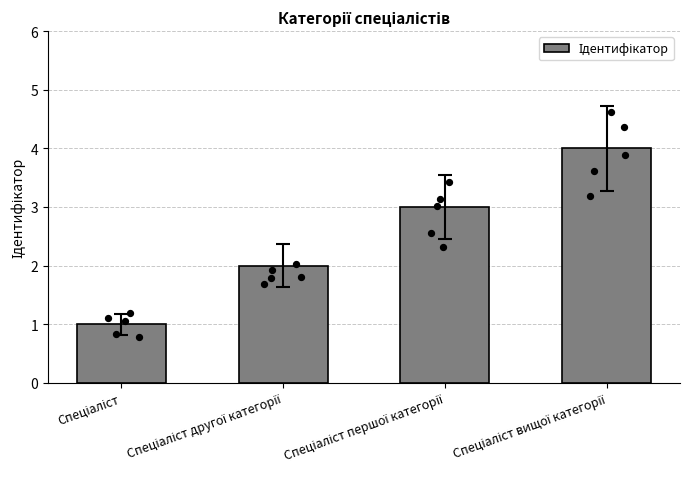

Which has a higher value, Спеціаліст другої категорії or Спеціаліст першої категорії?

Спеціаліст першої категорії